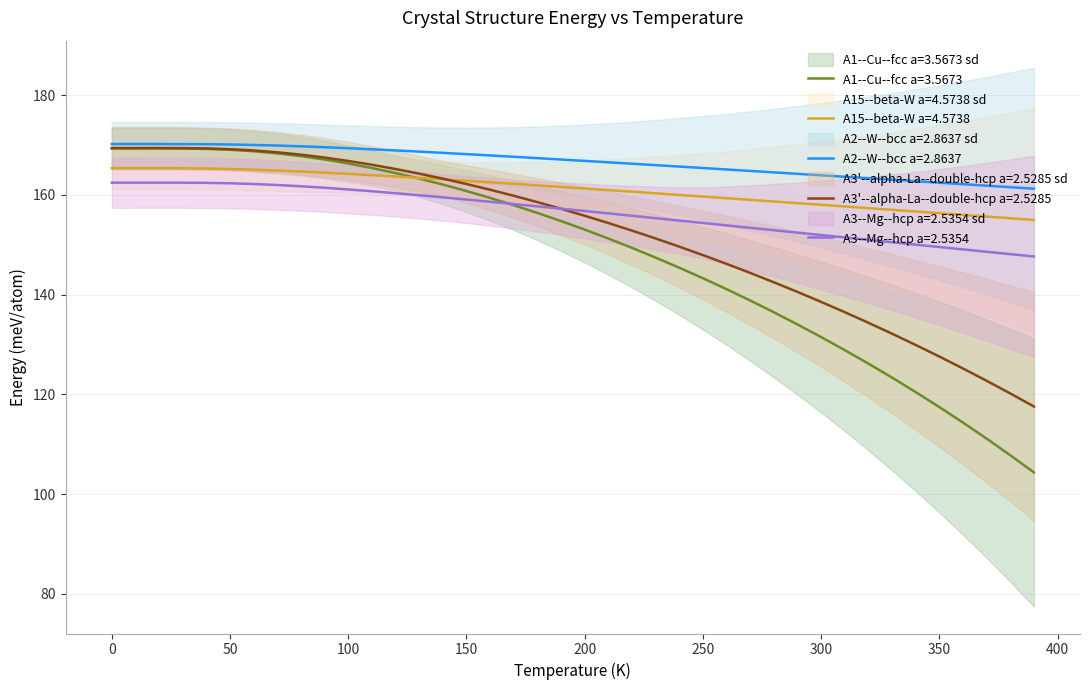

How many values in the A3--Mg--hcp a=2.5354 series exceed 157?

20